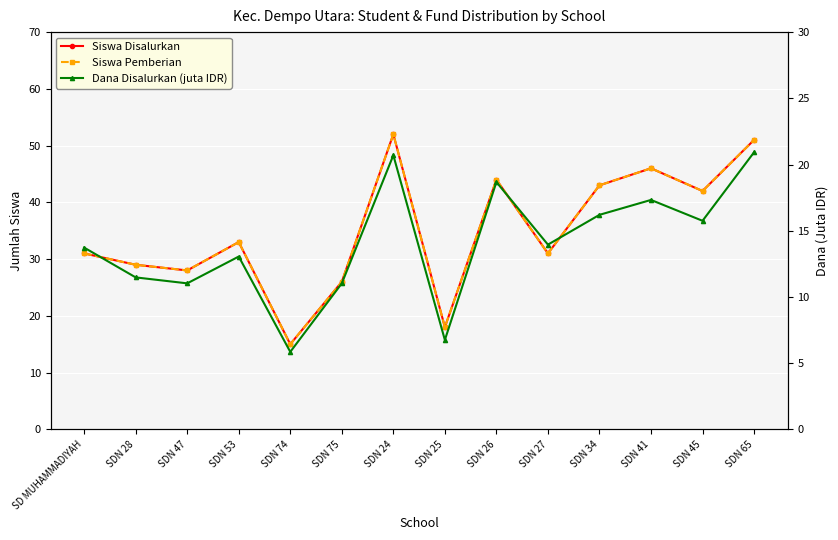

What is the average value of the Siswa Disalurkan series?

34.9